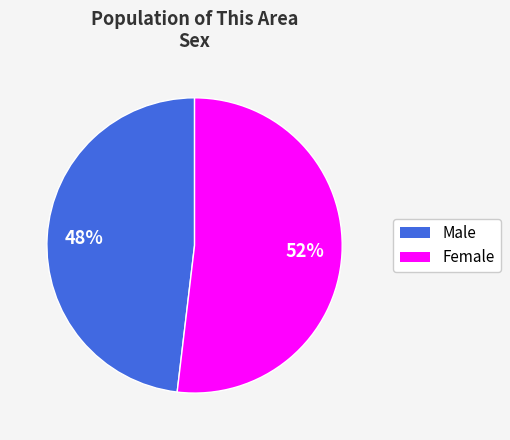

How many segments does this pie chart have?

2